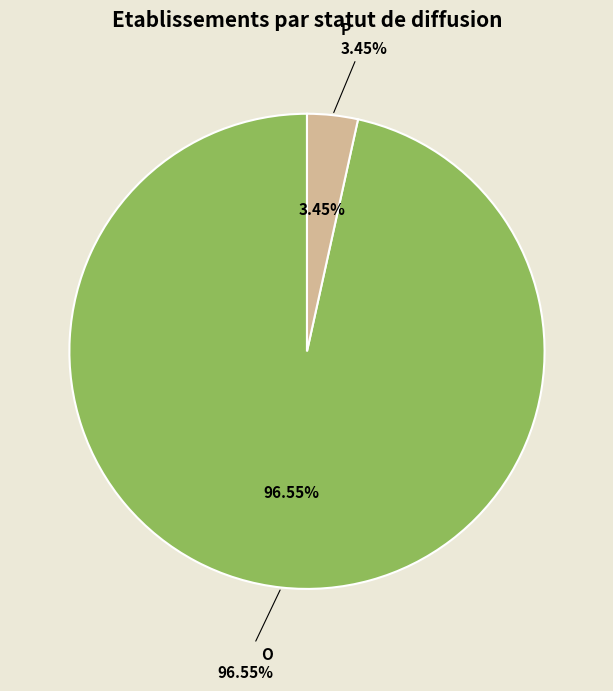

Count the number of slices in the pie.

2